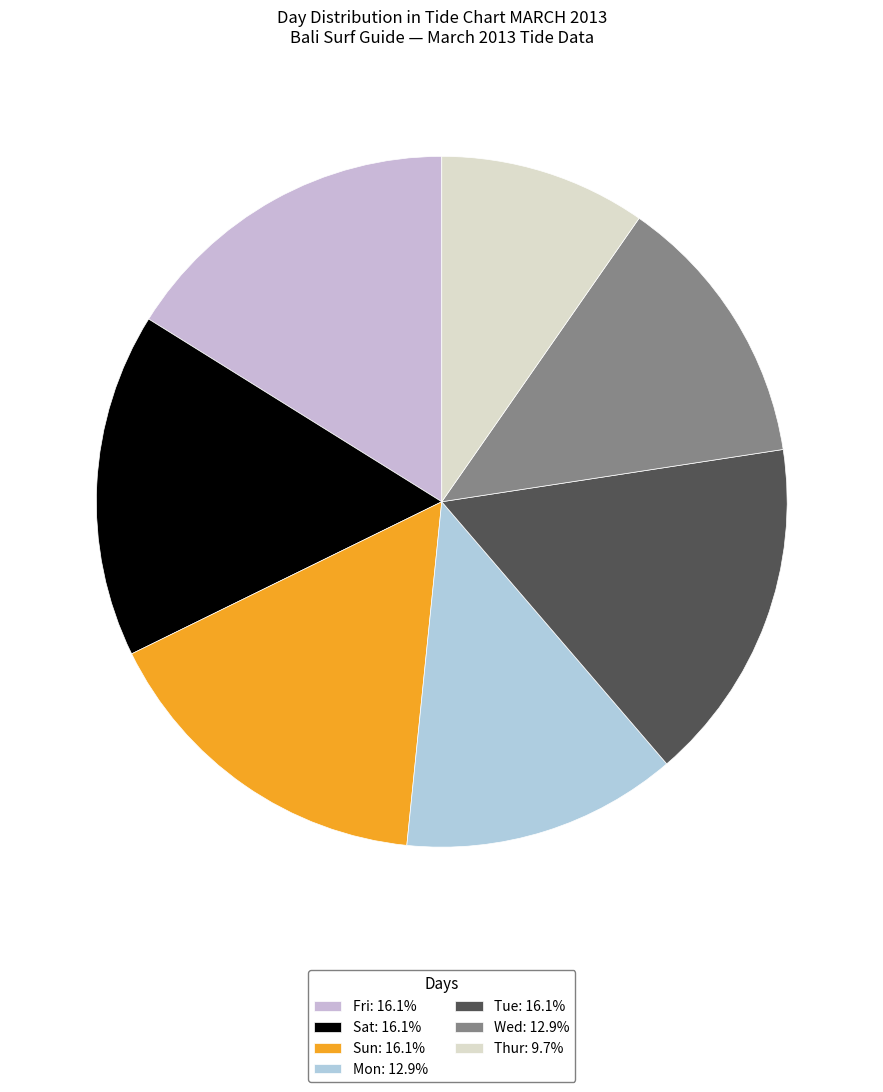

How many segments does this pie chart have?

7